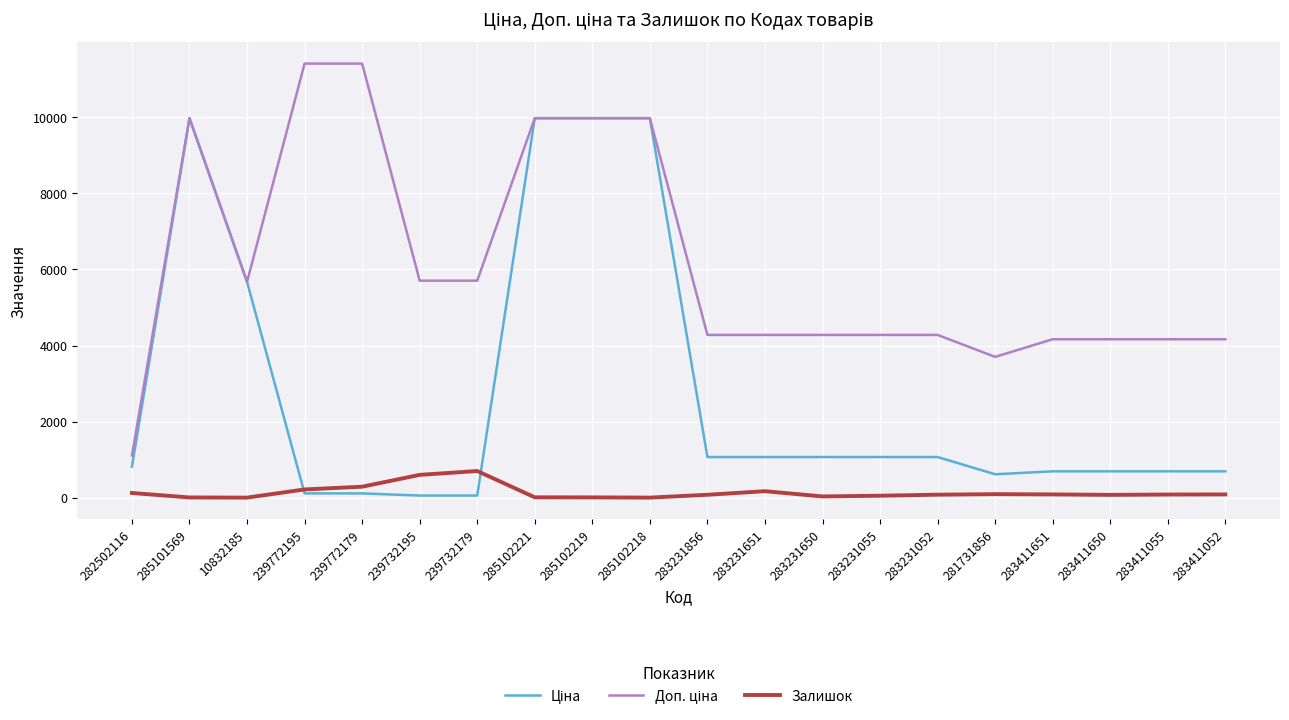

What is the maximum value shown in the chart?

11410.0